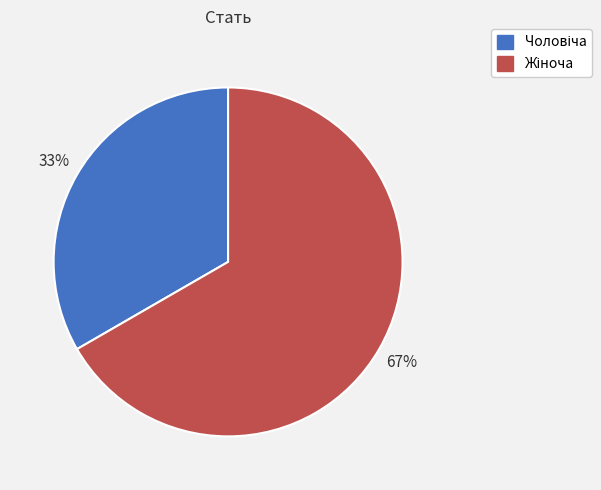

Is there a majority slice in this chart?

Yes